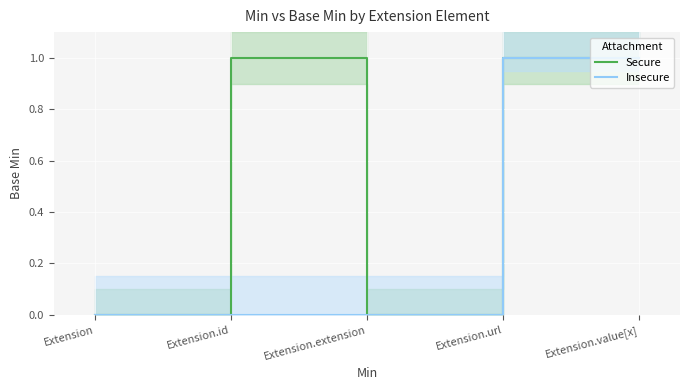

Reading right to left, transcribe all the data shown in this chart.

Secure: 1	1	0	1	0
Insecure: 1	1	0	0	0